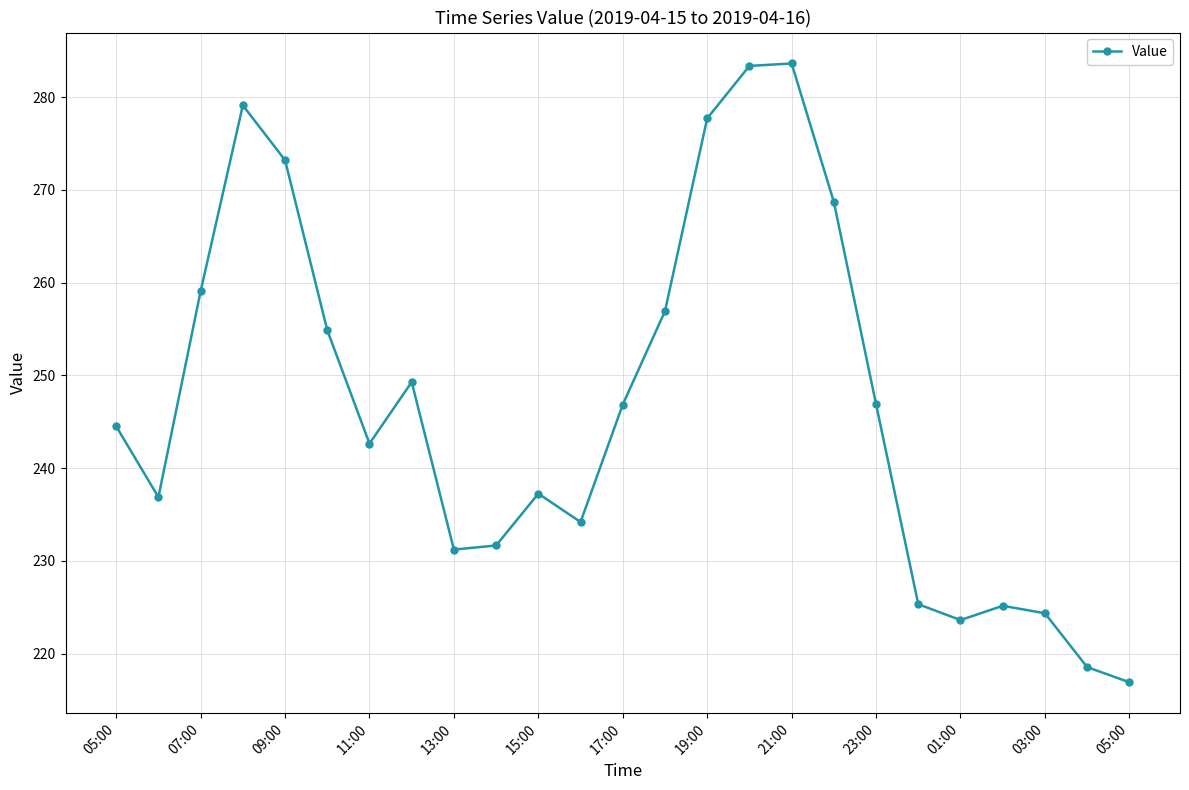

How many points are lower than both their immediate neighbors (excluding endpoints)?

5